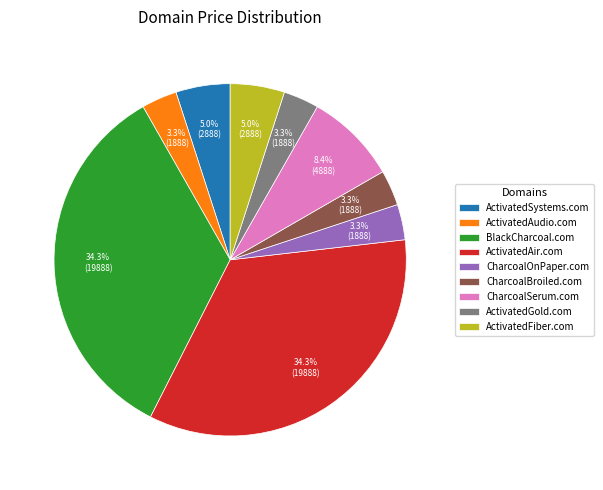

Does CharcoalBroiled.com account for over 50% of the chart?

No